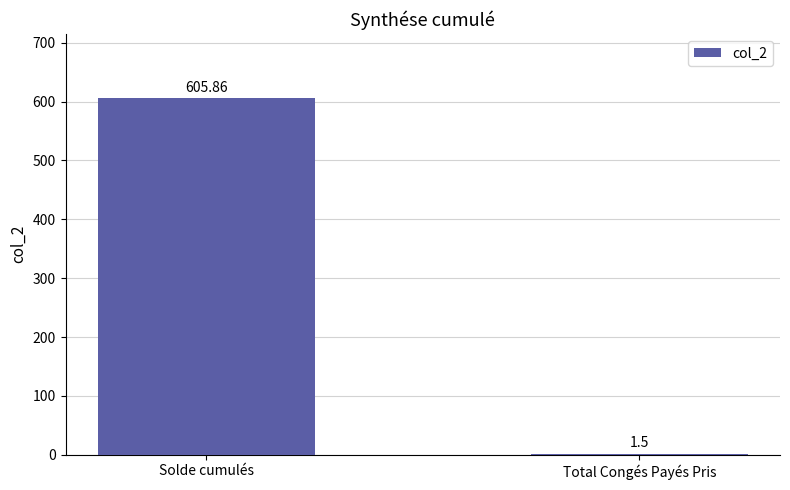

Does the chart contain stacked bars?

No